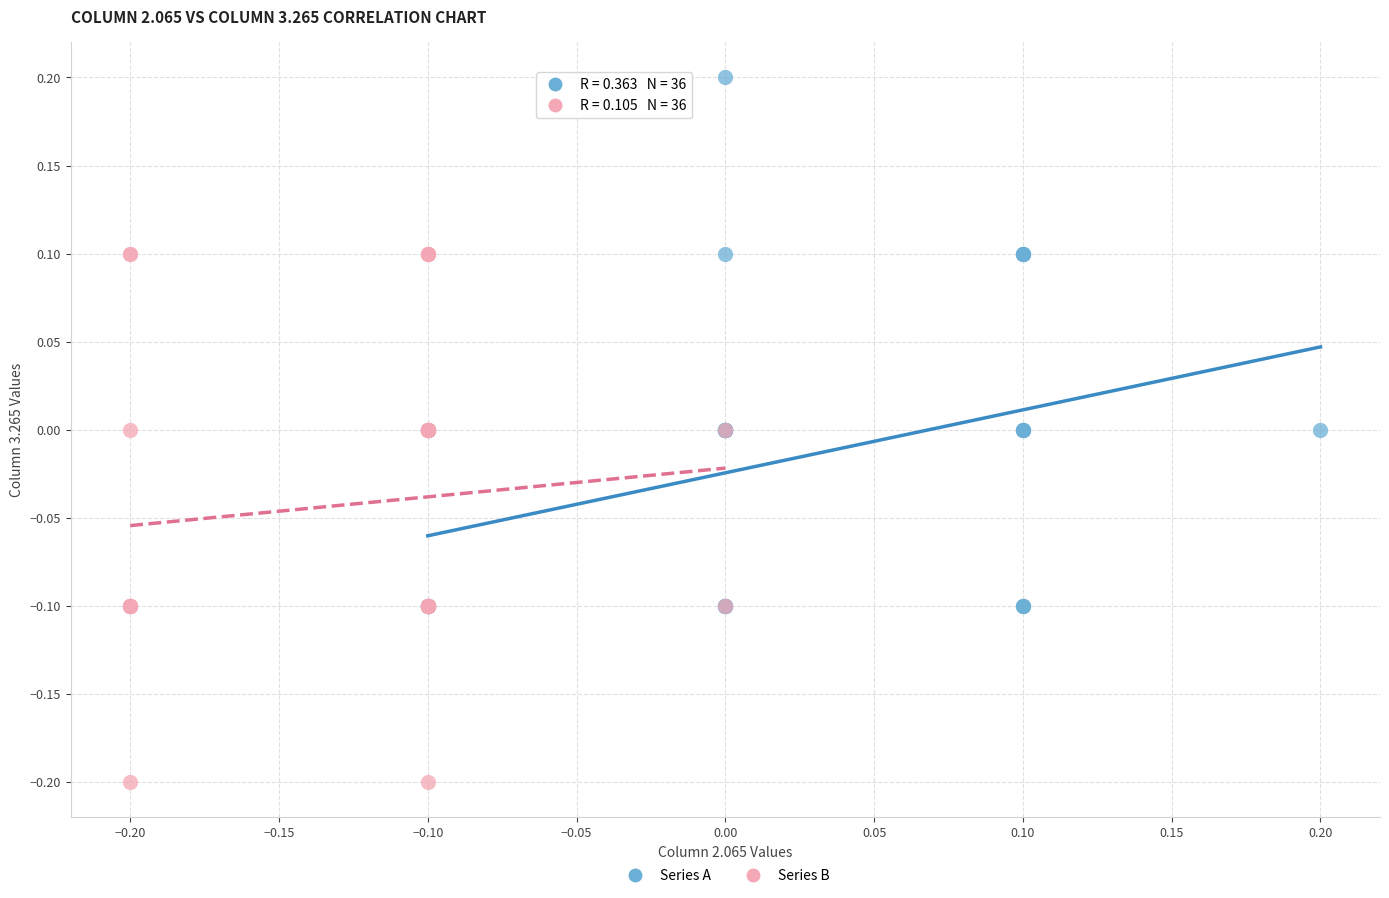

Which series reaches the maximum Y coordinate?

Series A